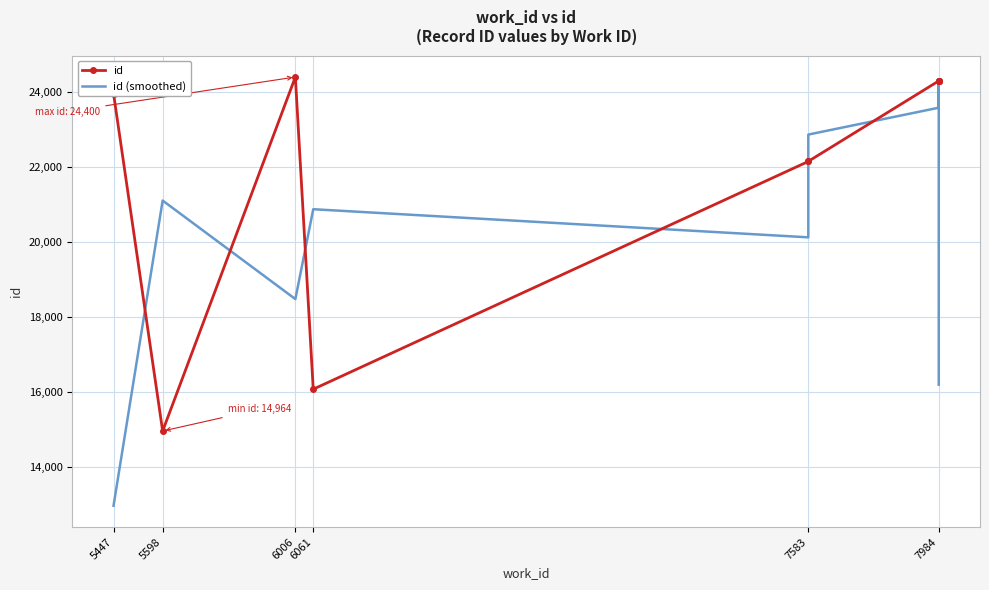

What is the maximum value for id (smoothed)?

24299.7